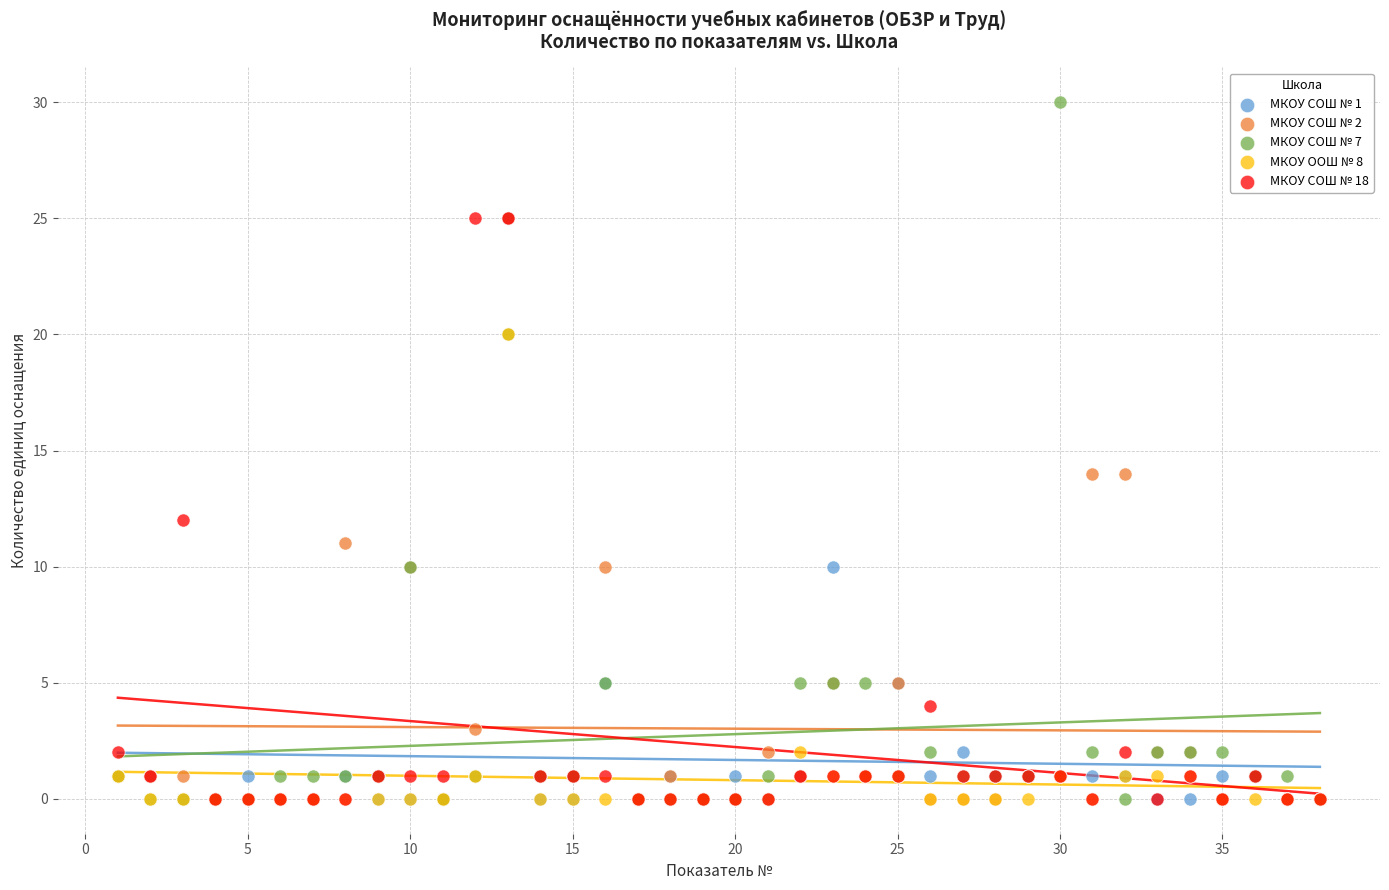

Which series contains the highest Y value?

МКОУ СОШ № 7